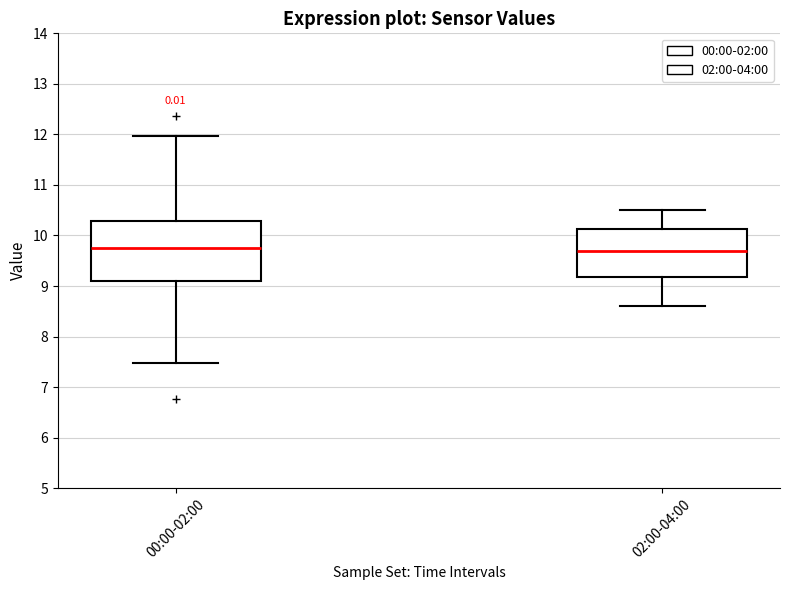

Where is the lower edge of the box for 00:00-02:00 on the y-axis? The values are not printed on the chart, so give them approximately, as read against the axis.

9.1